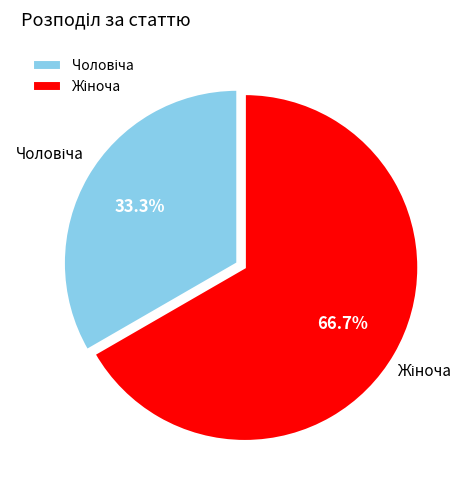

Is there any slice that represents more than half of the pie?

Yes